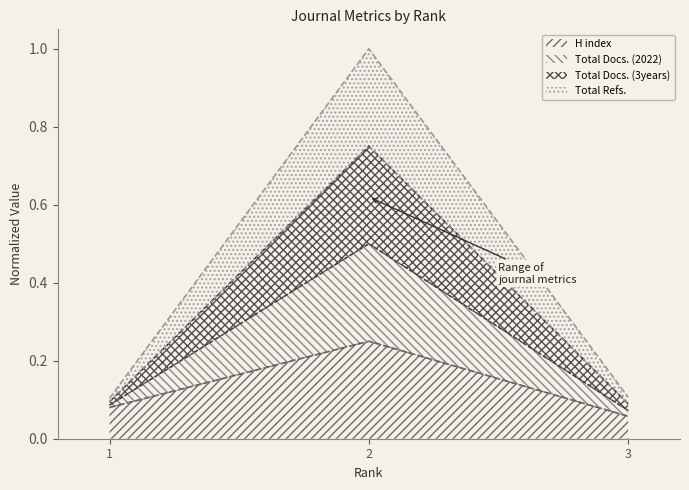

Read the Total Docs. (3years) value at 2.

0.8